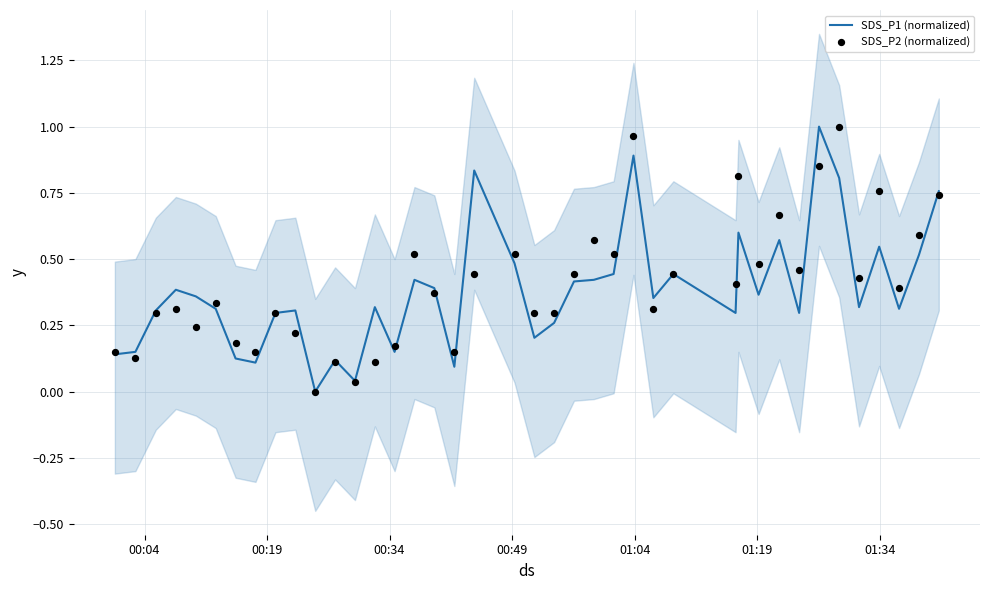

Which series has the widest spread of Y values?

SDS_P1 (normalized)